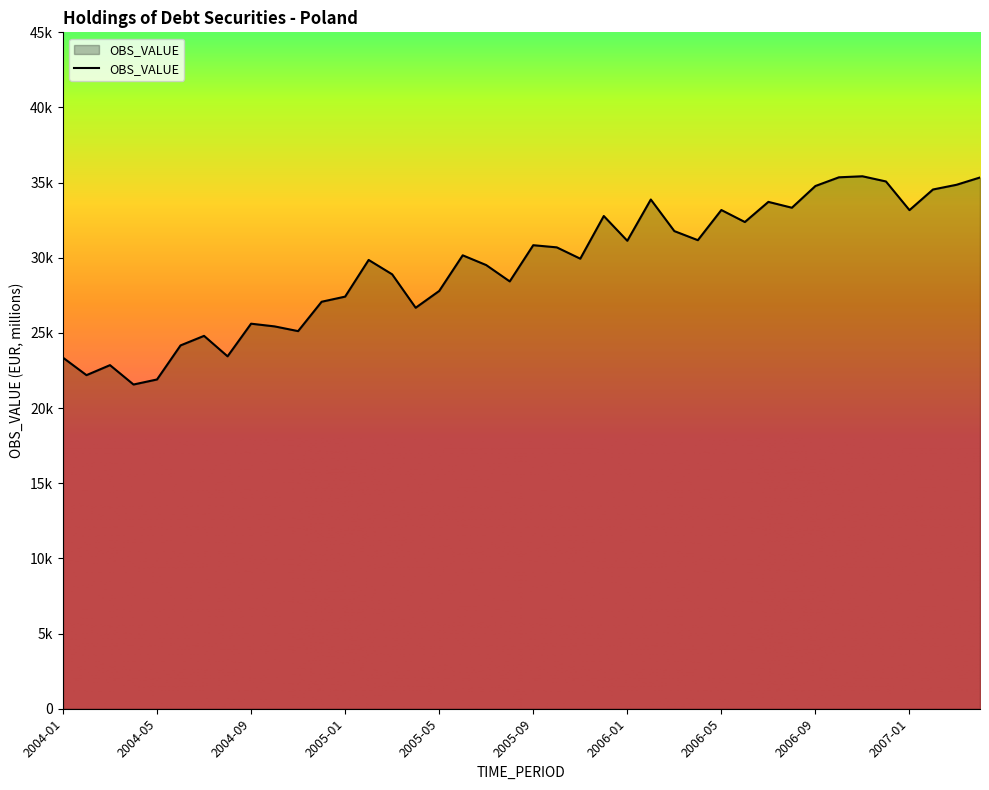

List the labels in order of value, largest first.

2006-11, 2006-10, 2007-04, 2006-12, 2007-03, 2006-09, 2007-02, 2006-02, 2006-07, 2006-08, 2006-05, 2007-01, 2005-12, 2006-06, 2006-03, 2006-04, 2006-01, 2005-09, 2005-10, 2005-06, 2005-11, 2005-02, 2005-07, 2005-03, 2005-08, 2005-05, 2005-01, 2004-12, 2005-04, 2004-09, 2004-10, 2004-11, 2004-07, 2004-06, 2004-08, 2004-01, 2004-03, 2004-02, 2004-05, 2004-04